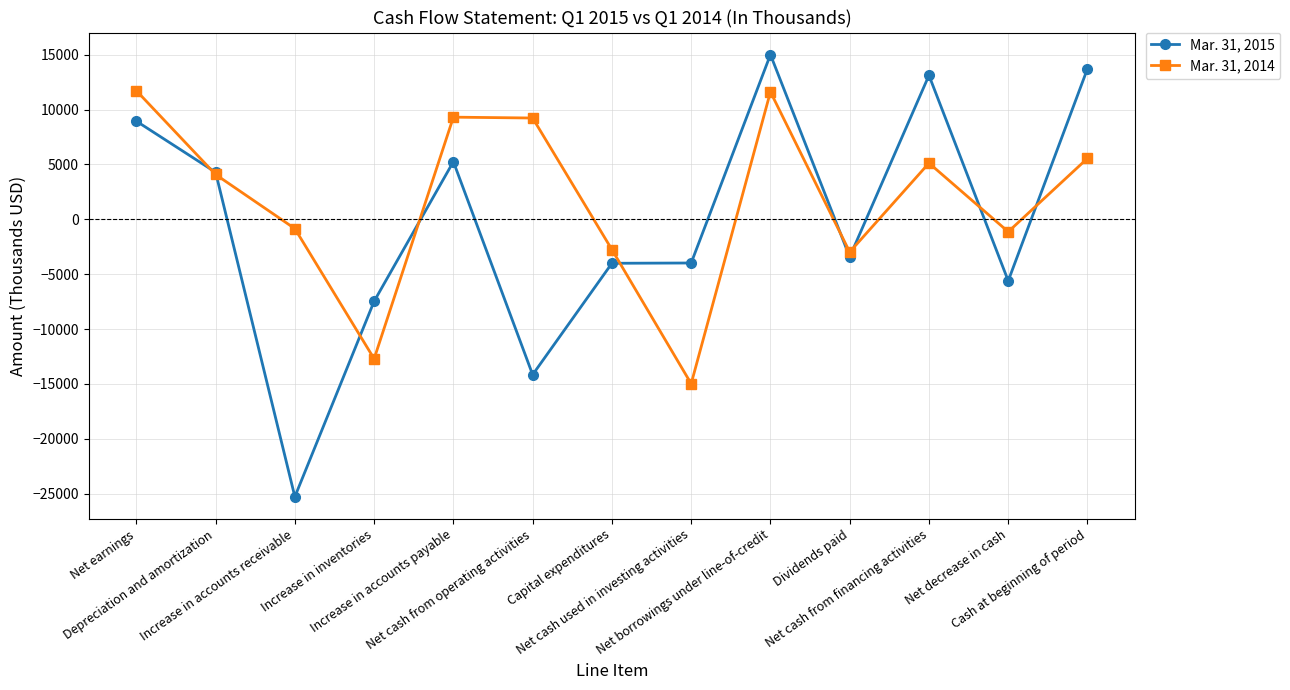

What is the difference between the second highest and minimum values in the Mar. 31, 2014 series?

26604